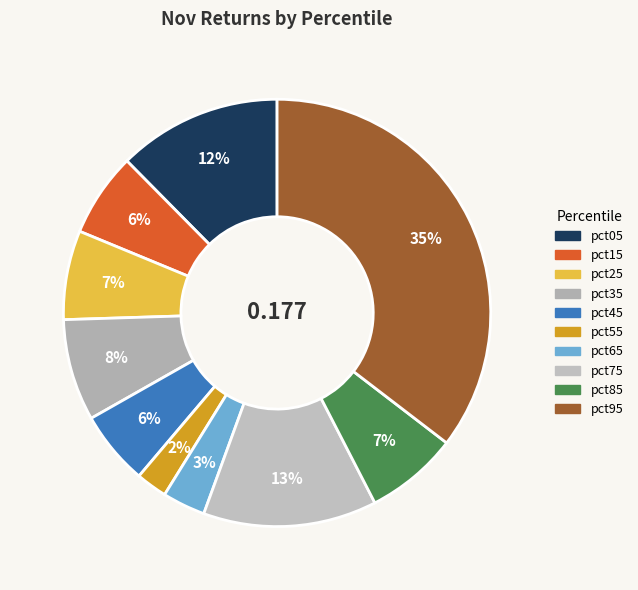

Do pct55 and pct75 together represent more than half of the pie?

No